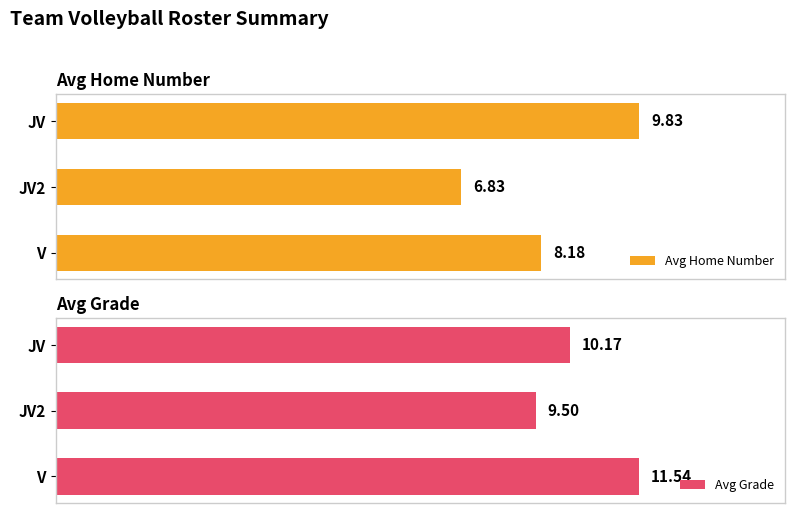

What is the minimum value for Avg Home Number?

6.8